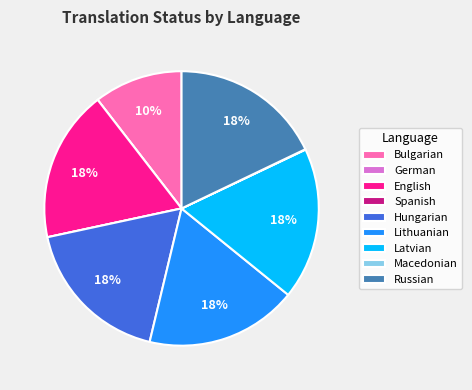

True or false: Bulgarian accounts for 24% of the total.

False